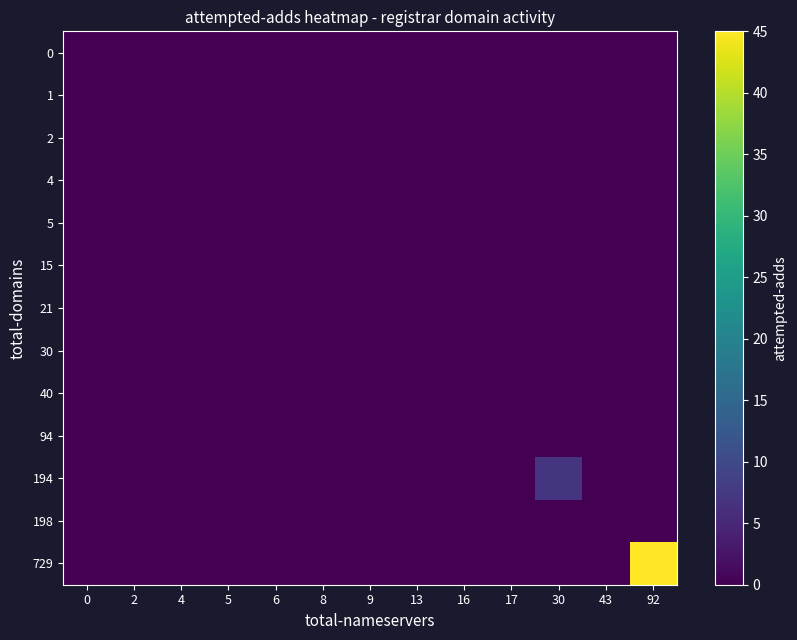

Rank the series at 9 from lowest to highest value.

0, 1, 2, 4, 5, 15, 21, 30, 40, 94, 194, 198, 729